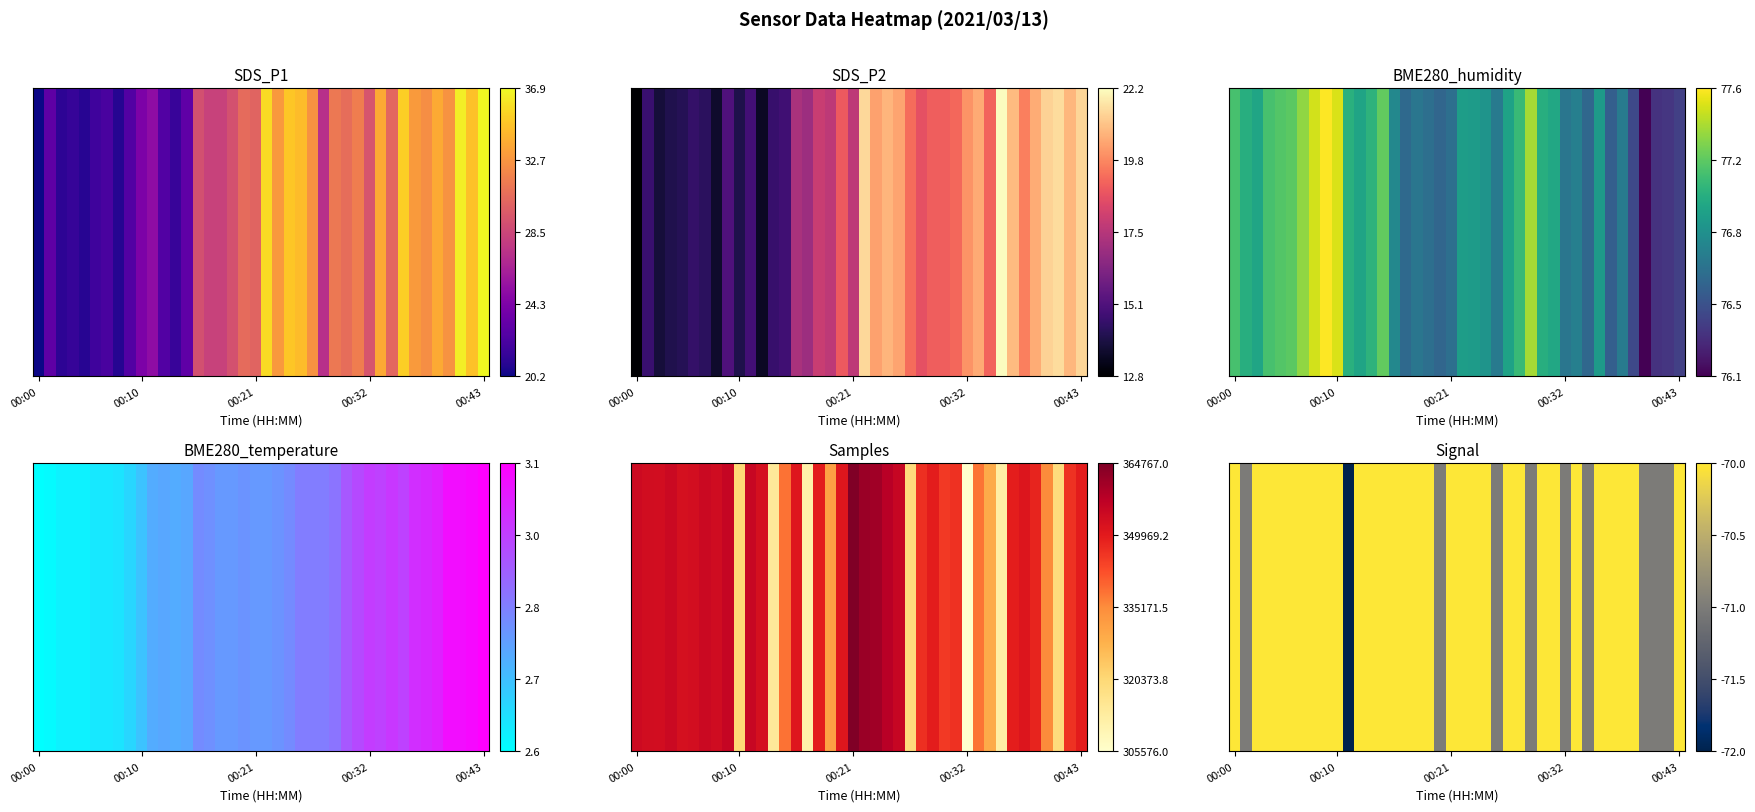

Which label corresponds to the largest value in the chart?

00:00